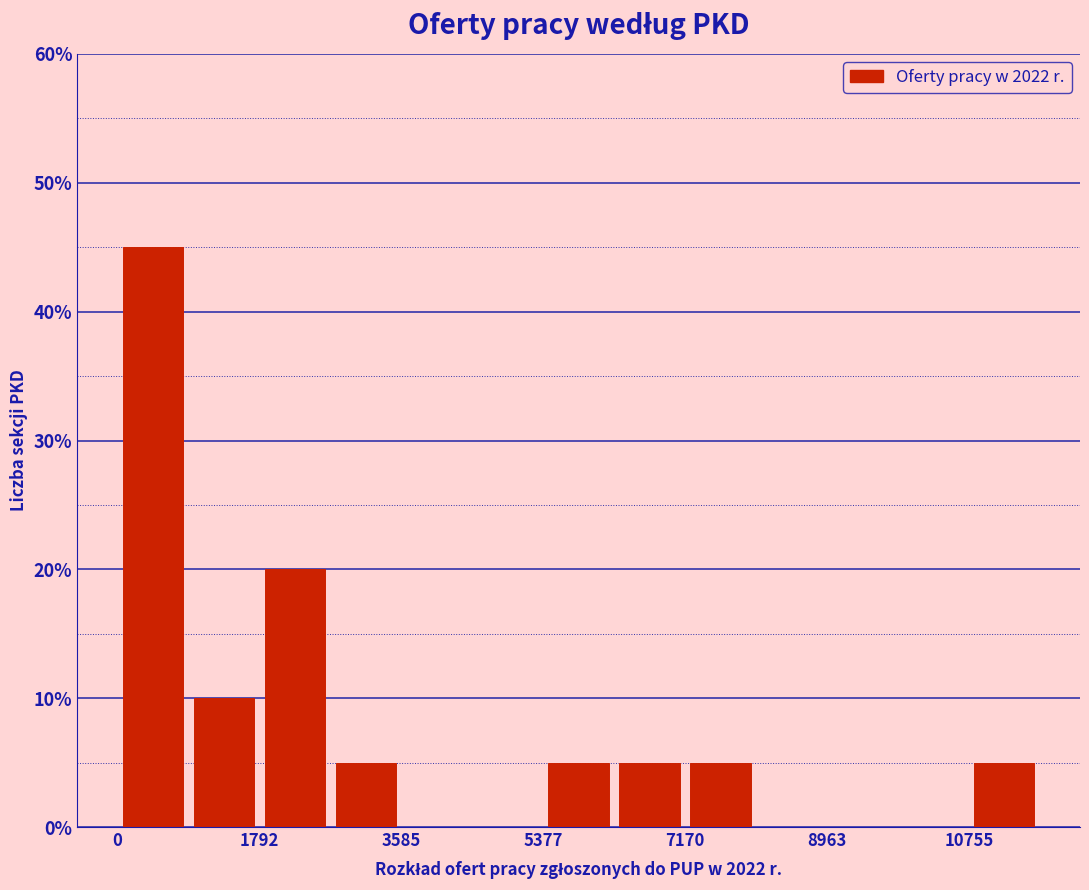

Which range on the x-axis has the tallest bar?

0 to 800